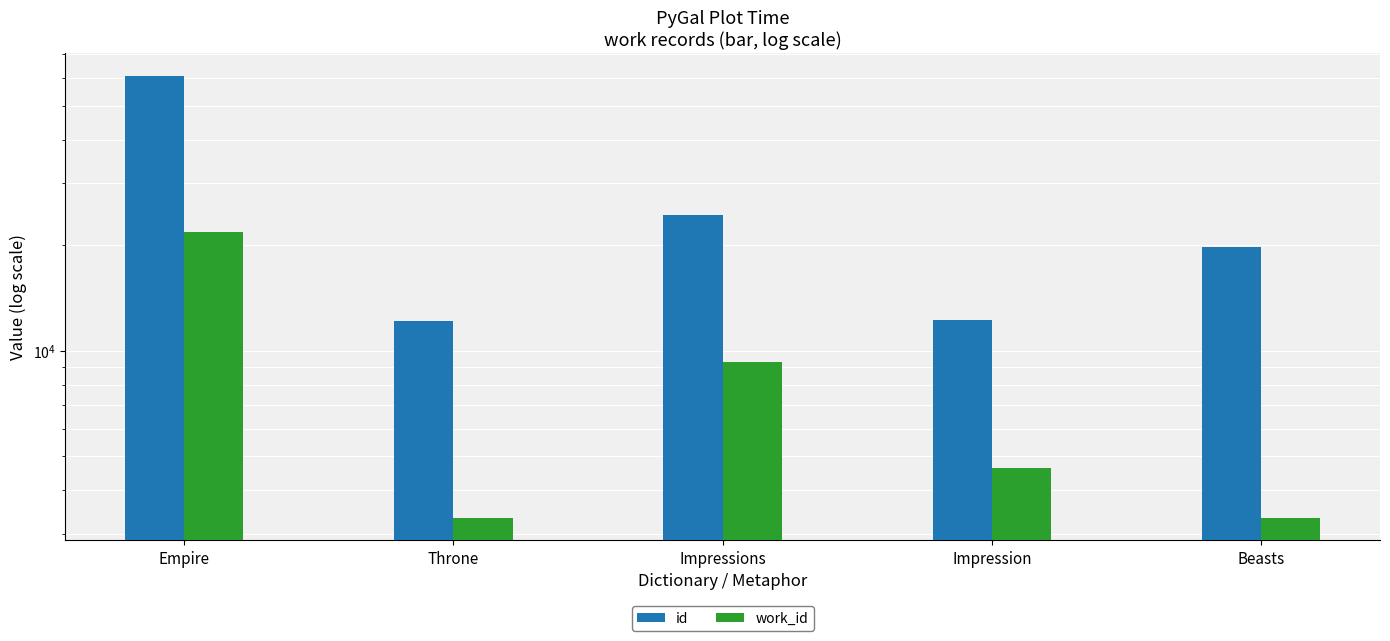

What position from the left is Beasts?

5